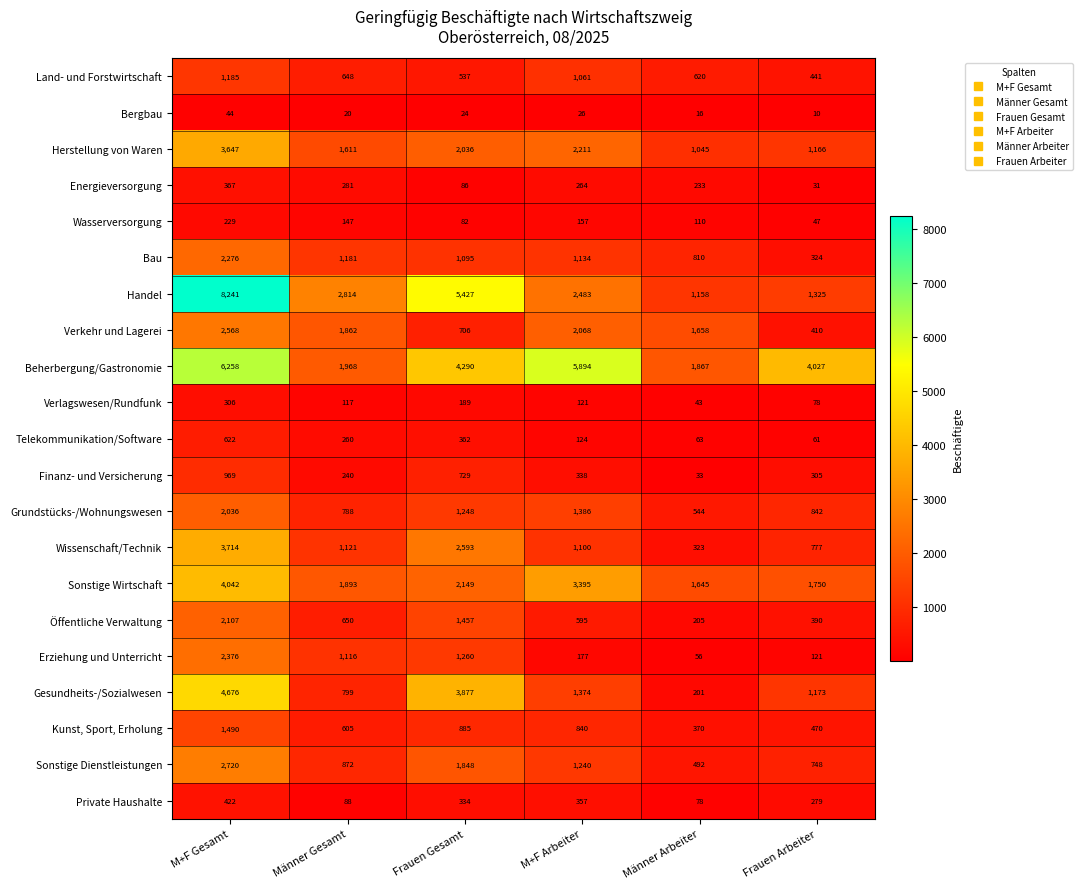

What is the difference between the maximum and second lowest values in the Handel series?

6916